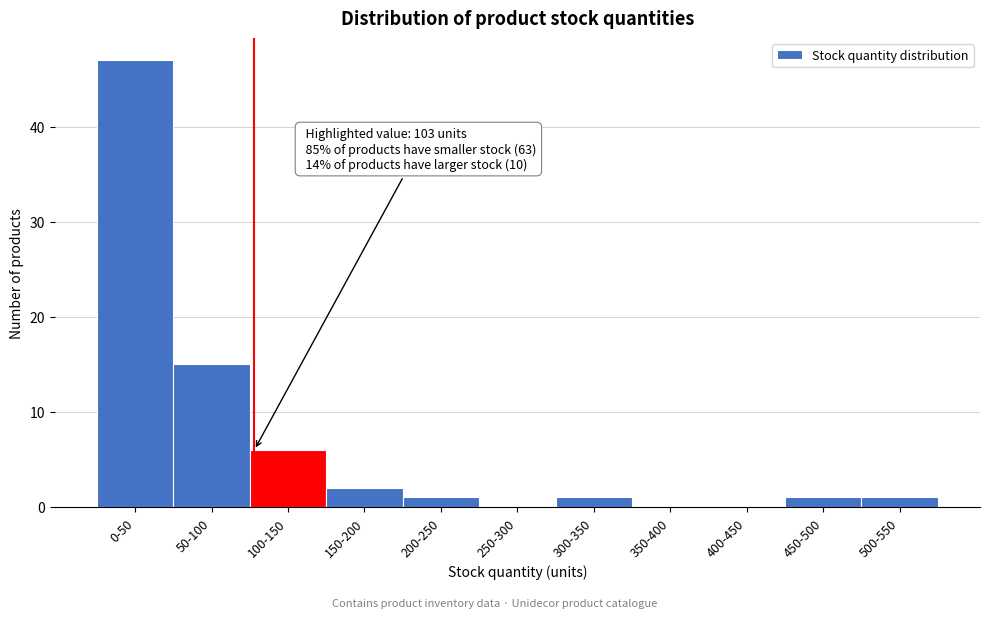

Reading right to left, transcribe all the data shown in this chart.

500-550=1	450-500=1	400-450=0	350-400=0	300-350=1	250-300=0	200-250=1	150-200=2	100-150=6	50-100=15	0-50=47